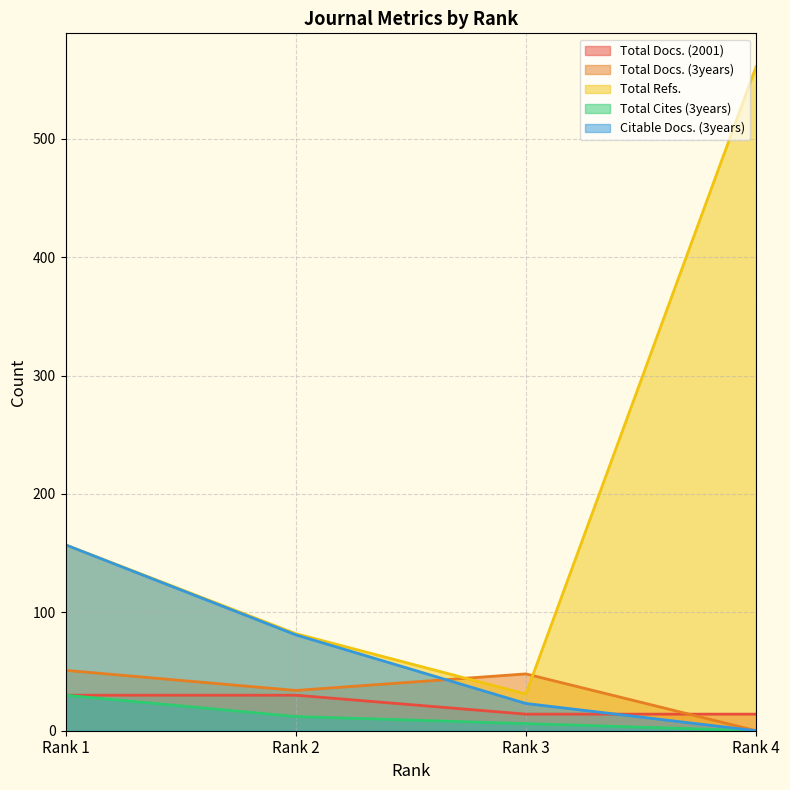

List the series in order of their peak value, lowest first.

Total Docs. (2001), Total Cites (3years), Total Docs. (3years), Citable Docs. (3years), Total Refs.